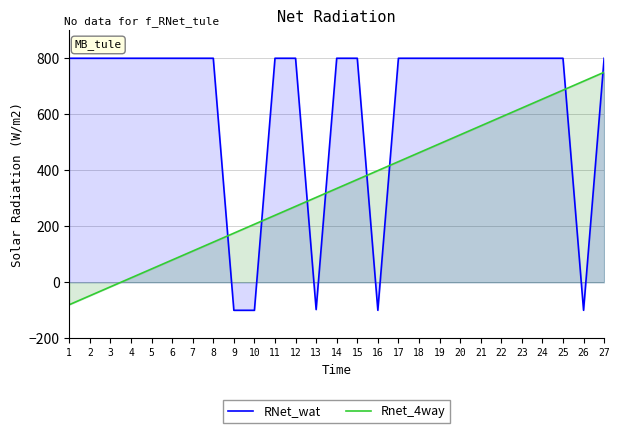

Is it true that Rnet_4way equals 718.1 at 26?

True